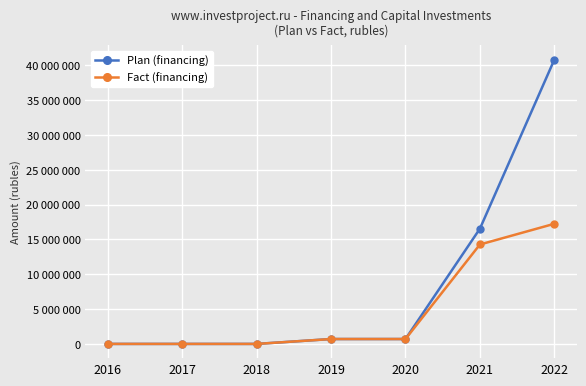

What is the sum of all Fact (financing) values?

32939446